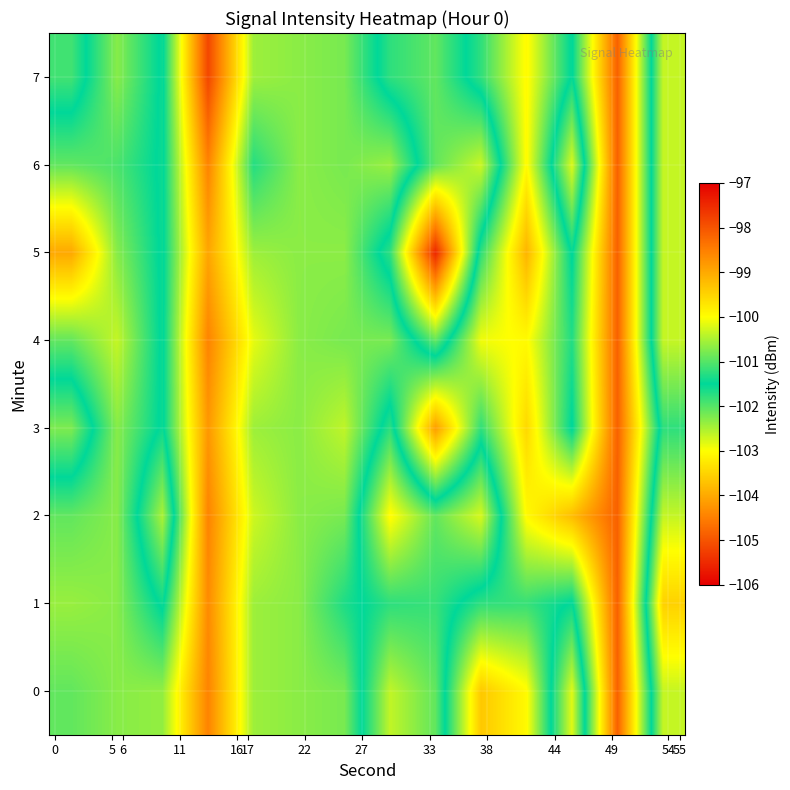

Which series has the largest total across all categories?

row_3